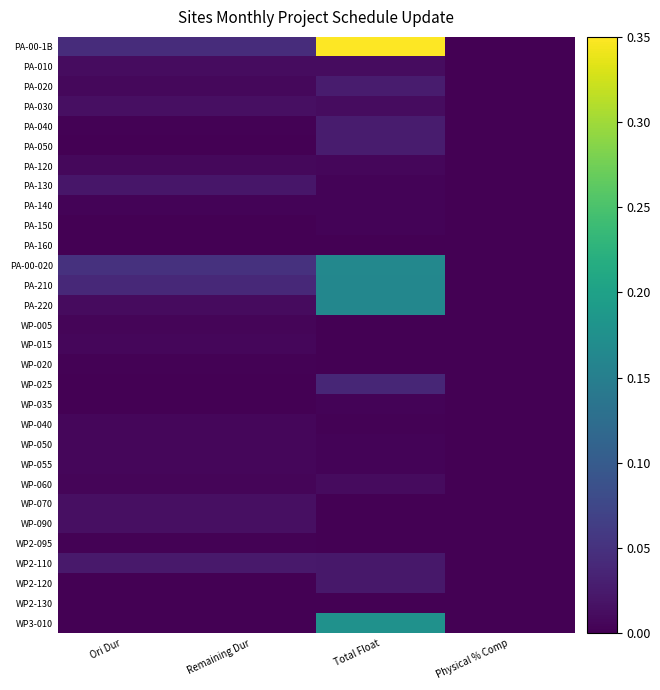

At how many categories does at least one series exceed 0?

3